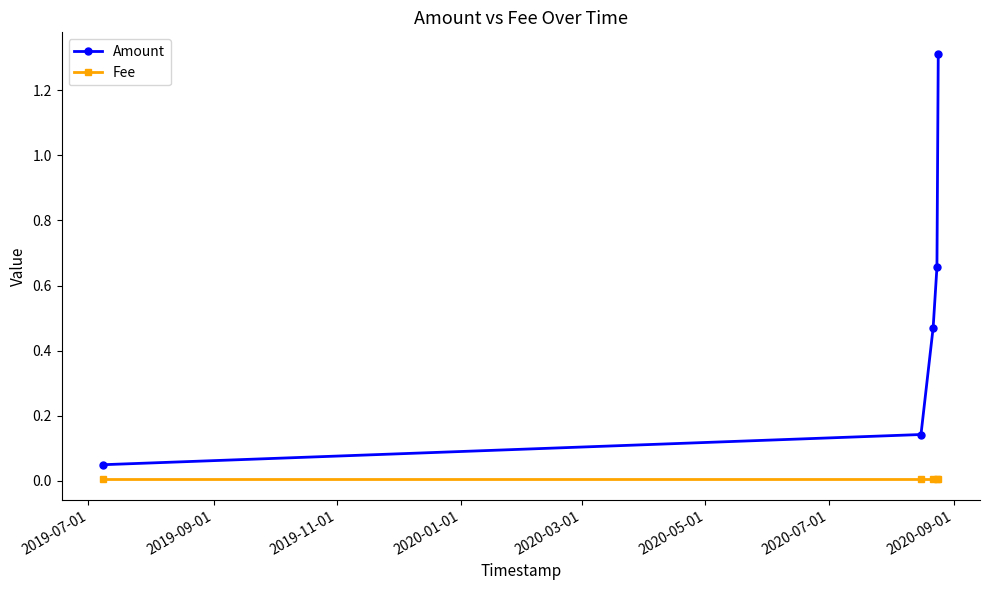

Which series has the largest total across all categories?

Amount